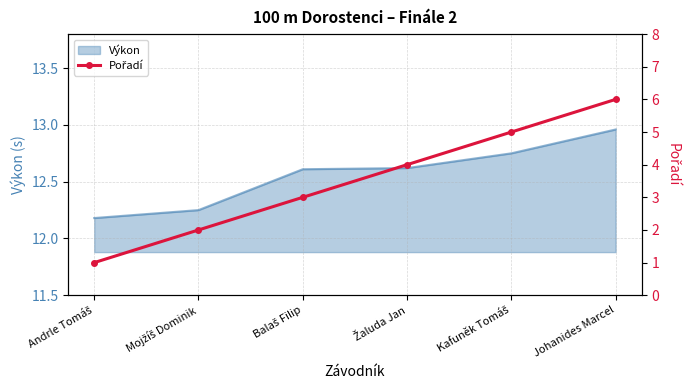

What is the label of the 6th point from the right?

Andrle Tomáš